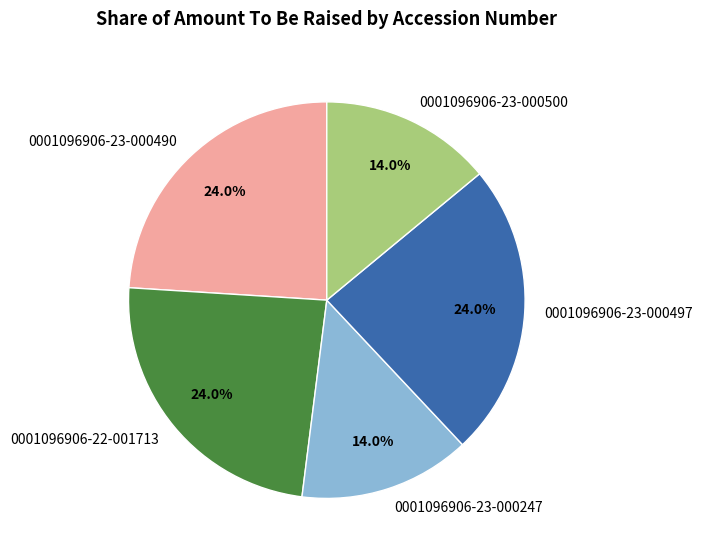

Count the number of slices in the pie.

5